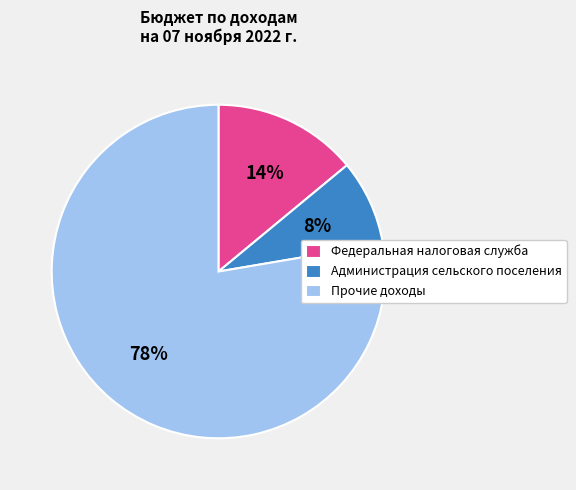

Combined, do Прочие доходы and Федеральная налоговая служба account for over 50%?

Yes